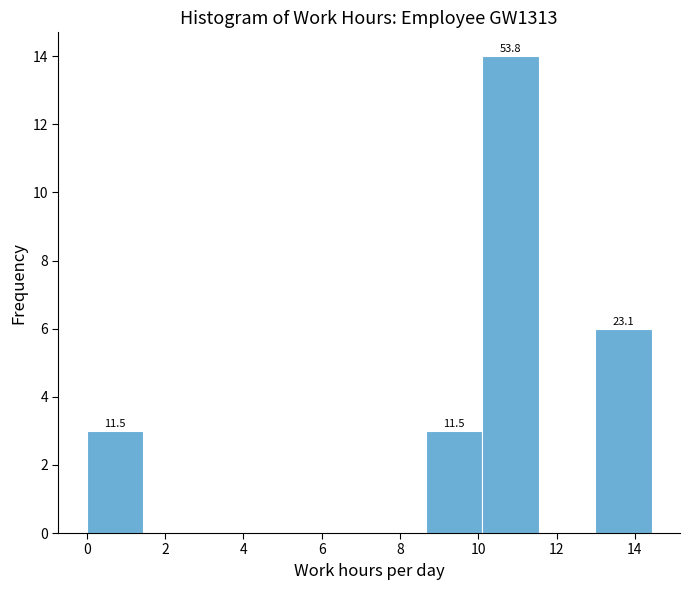

Over which range of the x-axis is the bar tallest?

10.2 to 11.6